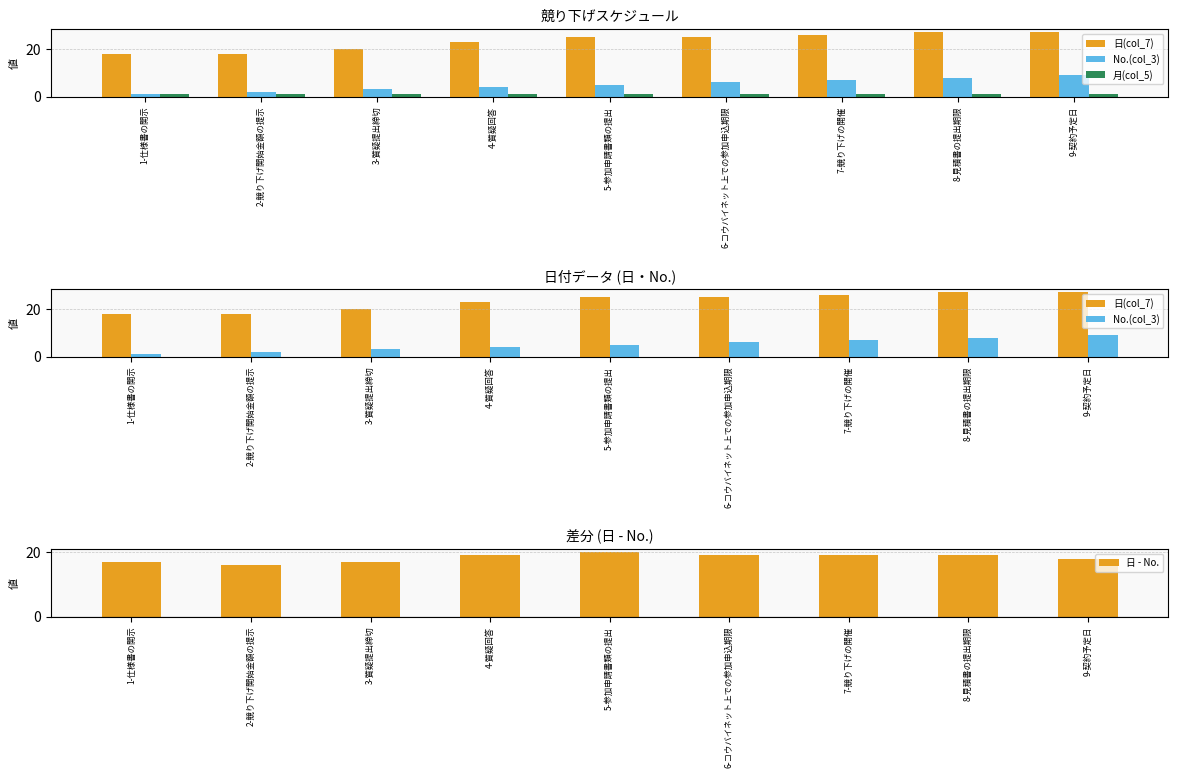

What is the minimum value shown in the chart?

1